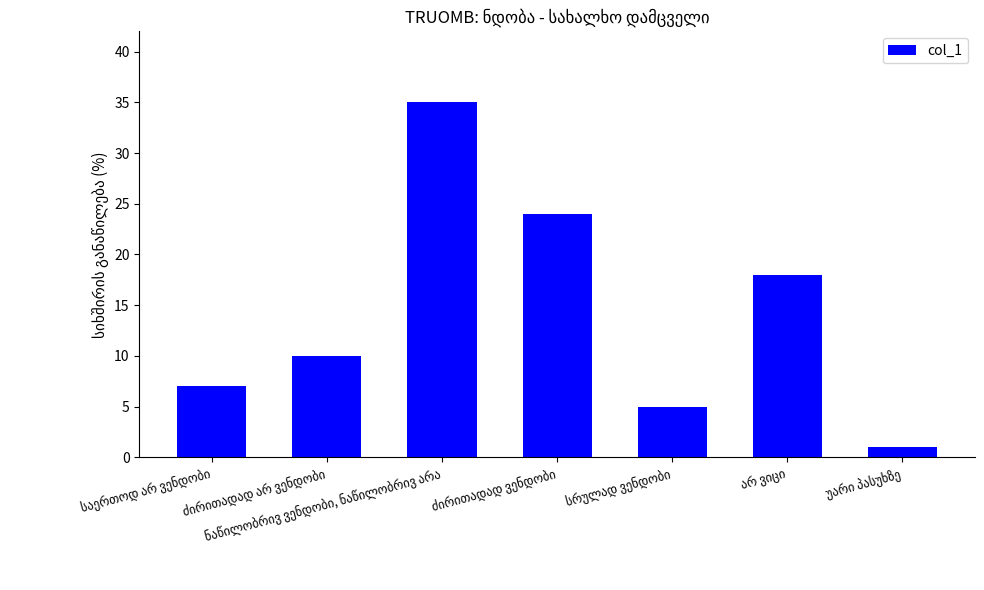

How many bars are there in total?

7